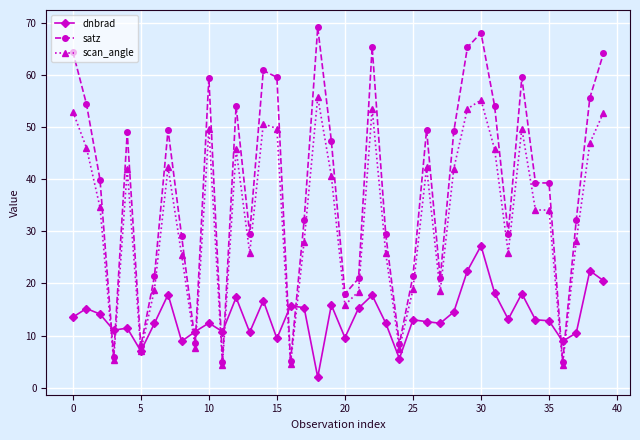

Is this an area chart (filled region under the line)?

No